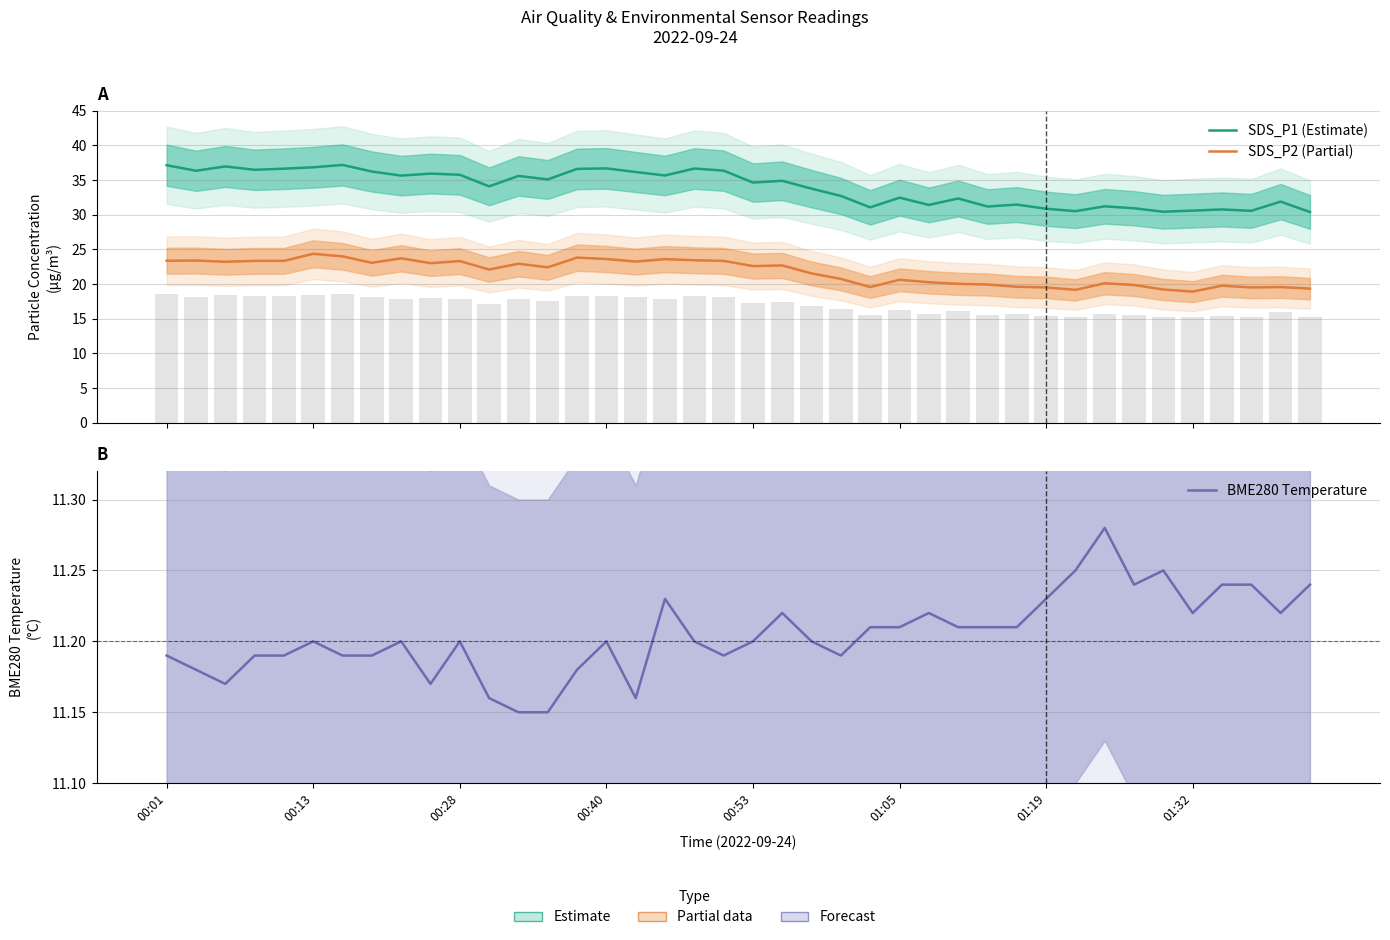

Reading left to right, list all the values displayed in this chart.

SDS_P1: 37.1	36.3	37.0	36.5	36.6	36.8	37.2	36.2	35.6	35.9	35.8	34.1	35.6	35.1	36.6	36.7	36.1	35.6	36.6	36.4	34.6	34.9	33.8	32.7	31.1	32.5	31.4	32.3	31.2	31.4	30.9	30.5	31.2	30.9	30.4	30.6	30.8	30.6	31.9	30.4
SDS_P2: 23.4	23.4	23.2	23.3	23.3	24.4	24.0	23.1	23.7	23.0	23.3	22.1	22.9	22.4	23.8	23.6	23.2	23.6	23.4	23.3	22.6	22.7	21.5	20.7	19.6	20.6	20.2	20.0	19.9	19.6	19.5	19.1	20.1	19.9	19.2	18.9	19.8	19.5	19.6	19.3
BME280 Temperature: 11.2	11.2	11.2	11.2	11.2	11.2	11.2	11.2	11.2	11.2	11.2	11.2	11.2	11.2	11.2	11.2	11.2	11.2	11.2	11.2	11.2	11.2	11.2	11.2	11.2	11.2	11.2	11.2	11.2	11.2	11.2	11.2	11.3	11.2	11.2	11.2	11.2	11.2	11.2	11.2